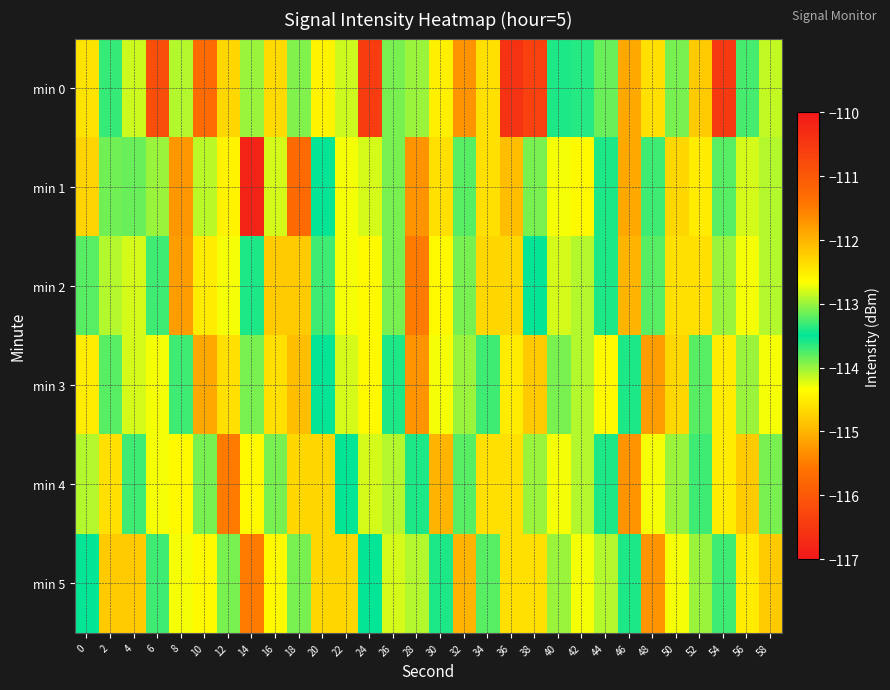

Which series has the largest range (max minus min)?

min 0